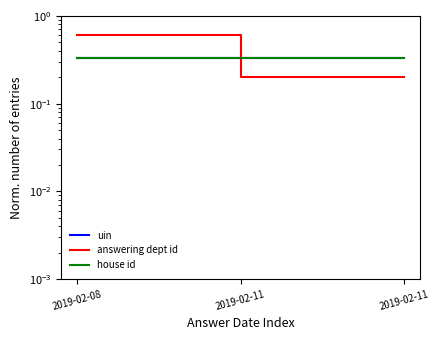

What is the difference between the highest and lowest values at 2019-02-11?

0.1